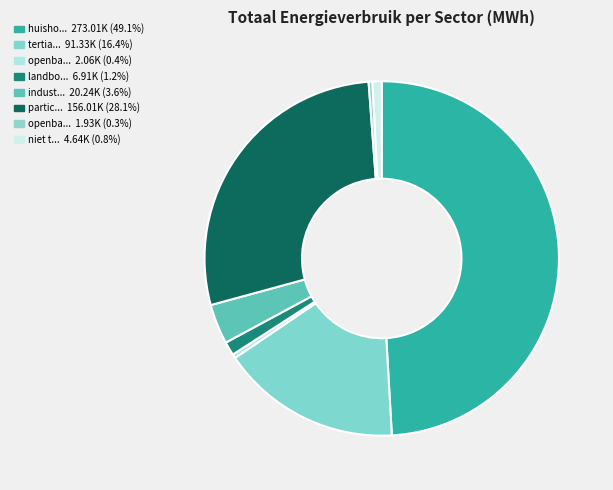

How many slices are in this pie chart?

8